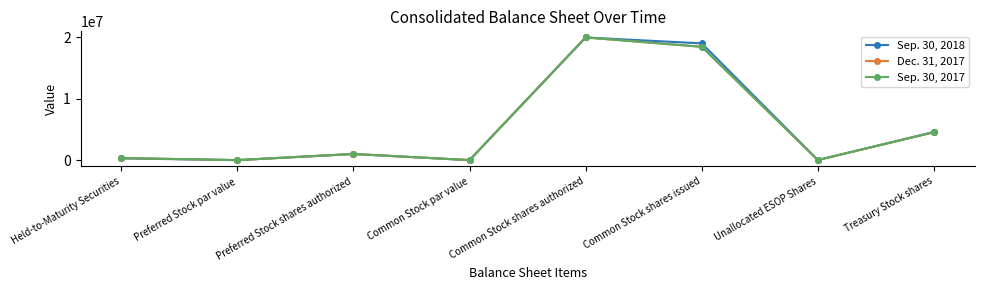

Is the value of Sep. 30, 2017 at Common Stock par value greater than the value of Dec. 31, 2017 at Common Stock shares issued?

No